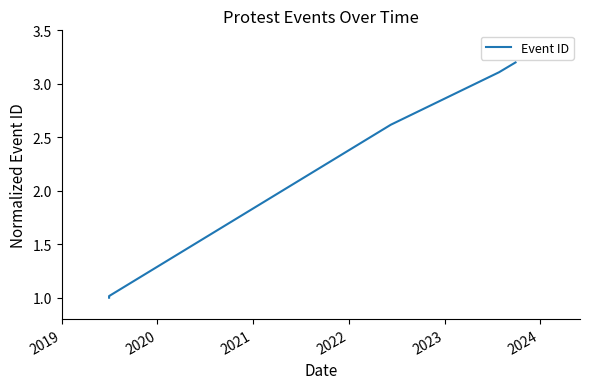

List the labels in order of value, largest first.

2024, 2023, 2022, 2021, 2020, 2019